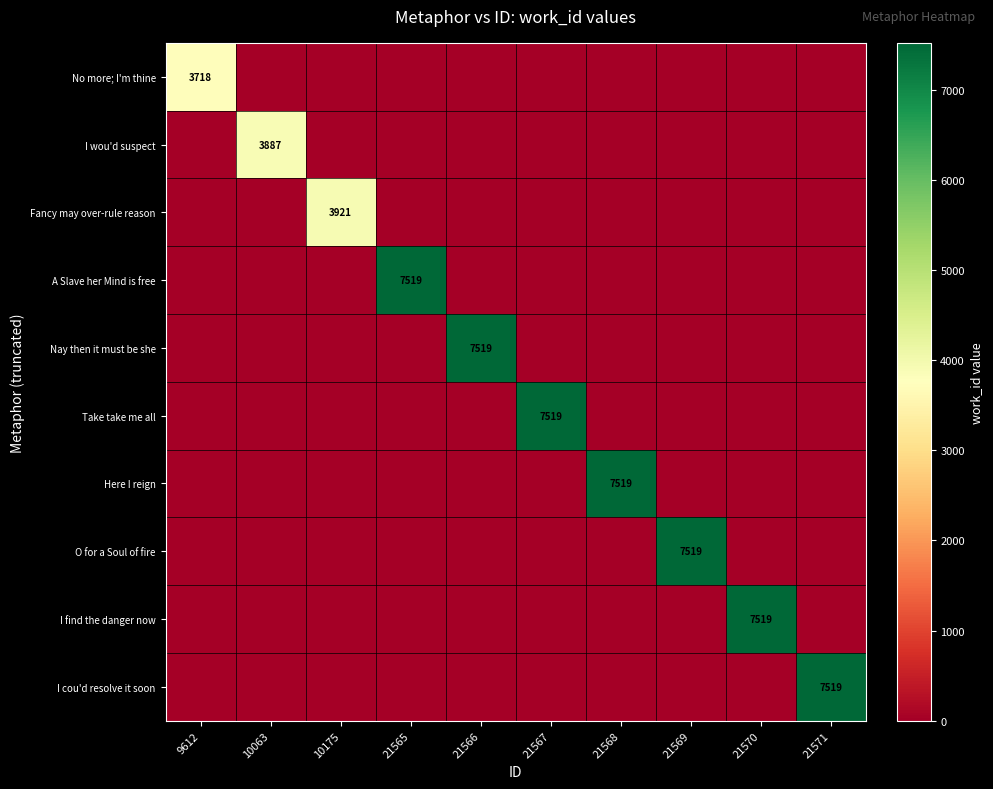

True or false: I find the danger now has a value of 12382 at 21570.

False